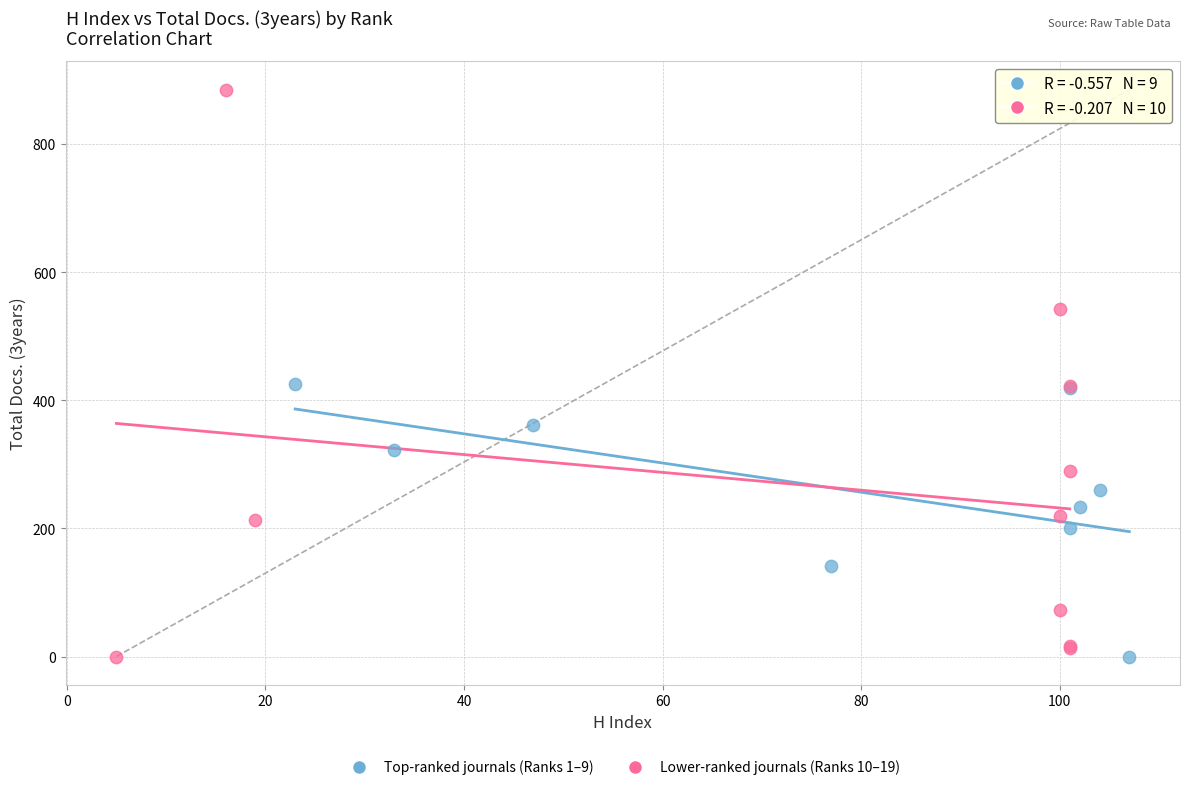

What are all the series names shown in the legend?

Top-ranked journals (Ranks 1–9), Lower-ranked journals (Ranks 10–19)